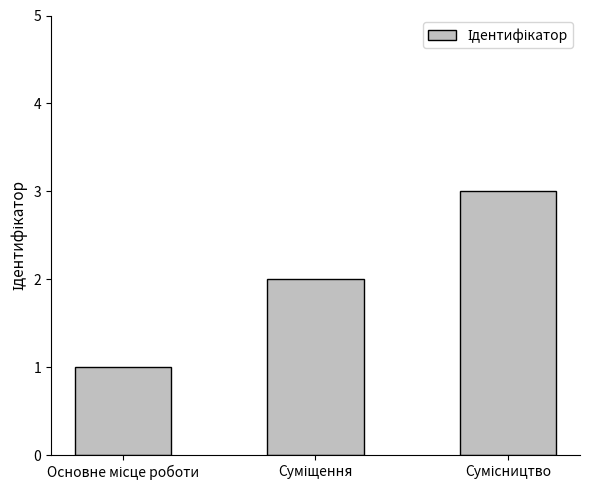

What is the average value?

2